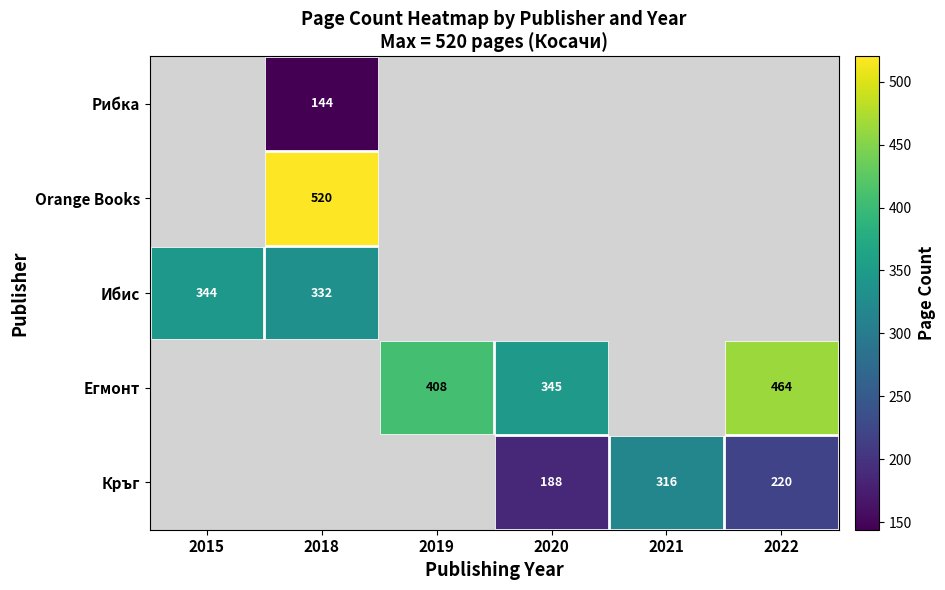

What is the maximum value shown in the chart?

520.0